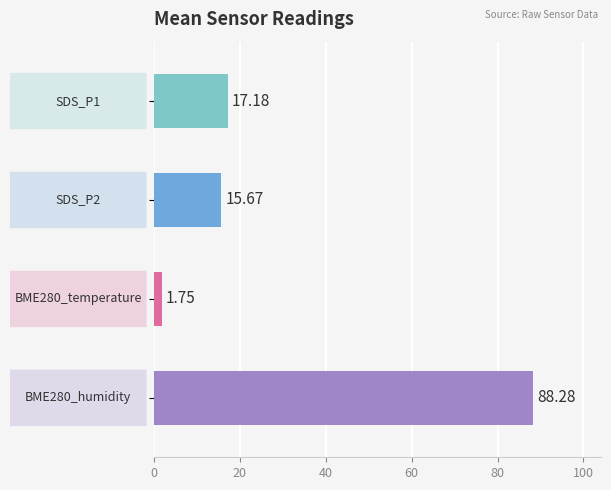

What are all the series names shown in the legend?

SDS_P1, SDS_P2, BME280_temperature, BME280_humidity